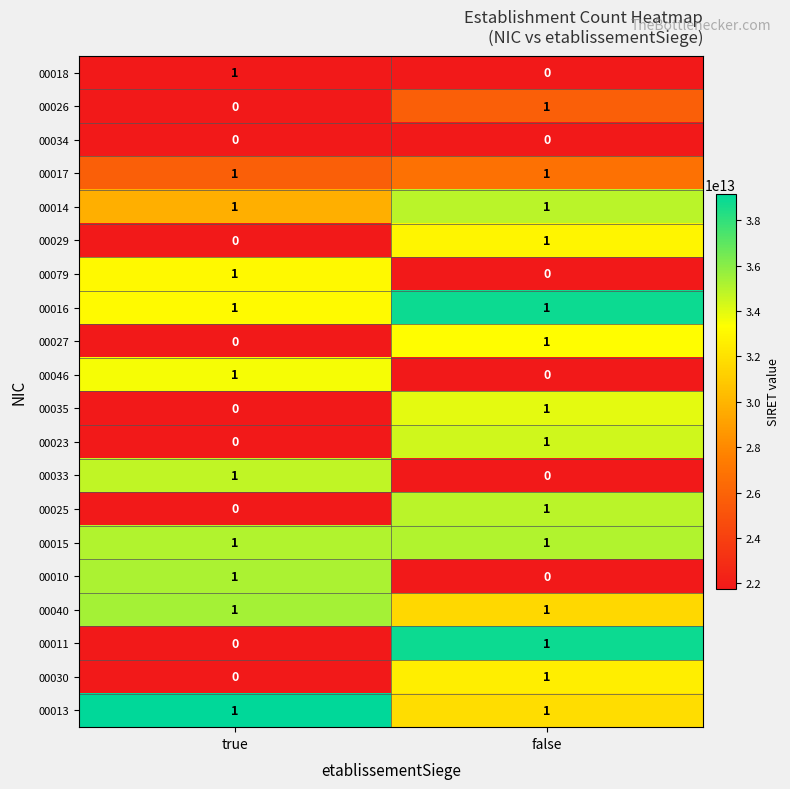

Is the value of 00026 at true greater than the value of 00040 at false?

No